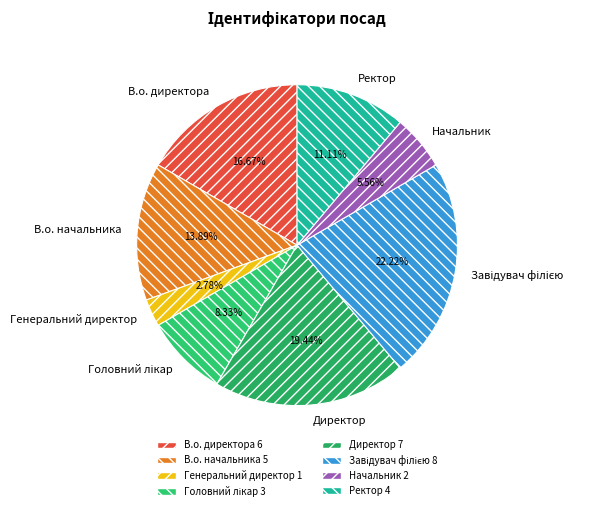

What is the ratio of the value at В.о. начальника to the value at Начальник?

2.5